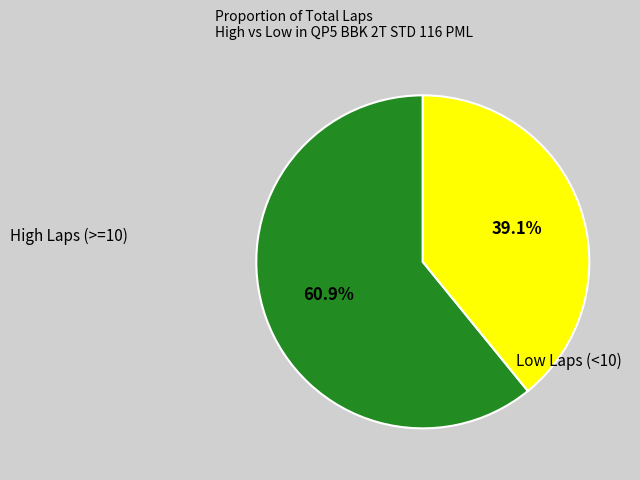

Rank the categories by value from highest to lowest.

High Laps (>=10), Low Laps (<10)